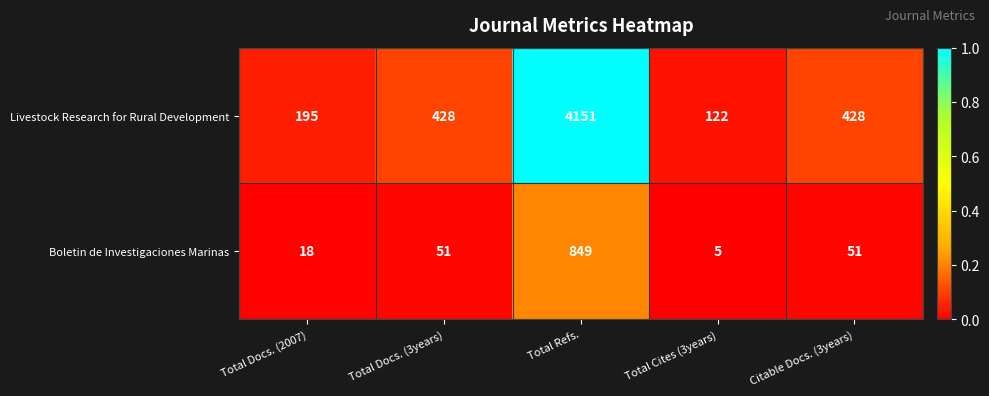

At which category is the sum across all series the highest?

Total Refs.